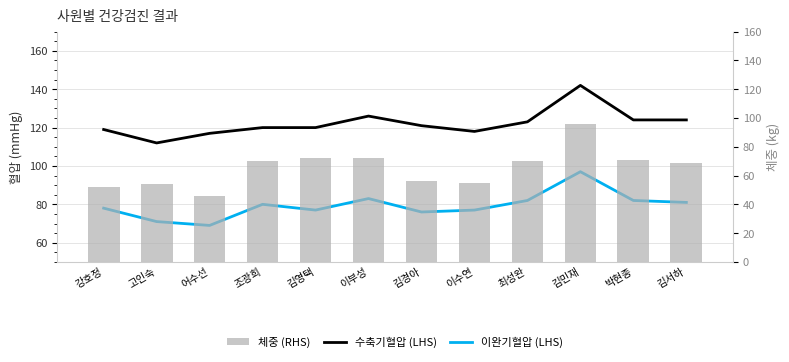

What is the sum of the 이완기혈압 (LHS) values at 강호정 and 김민재?

175